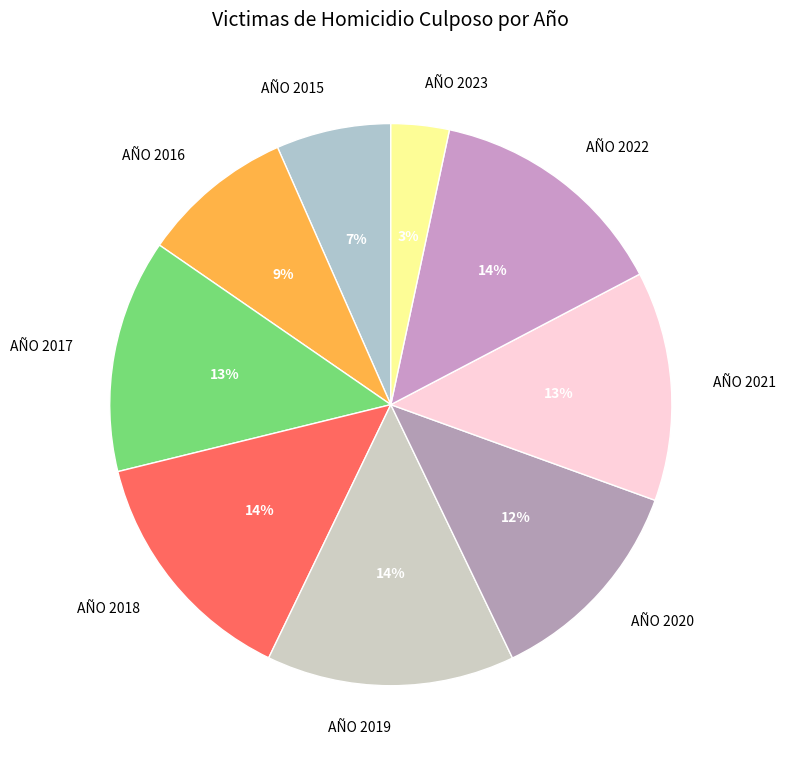

Combined, do AÑO 2016 and AÑO 2015 account for over 50%?

No